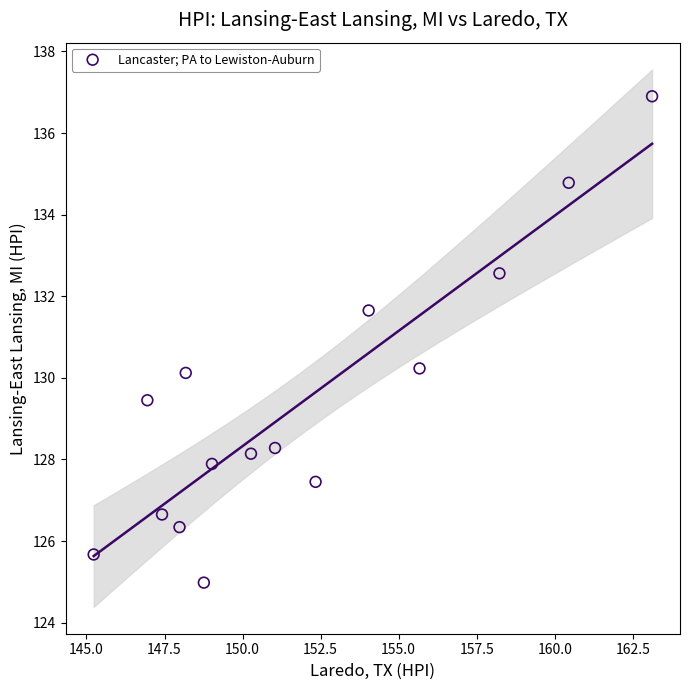

What is the range of Y values (max minus min)?

11.9